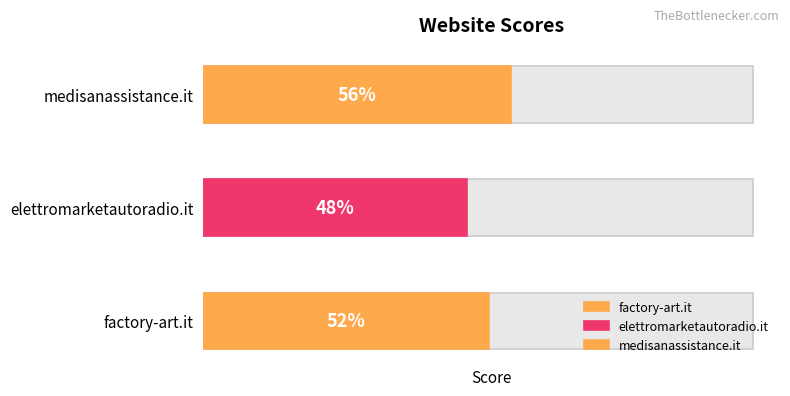

Reading left to right, transcribe all the data shown in this chart.

factory-art.it=52	elettromarketautoradio.it=48	medisanassistance.it=56